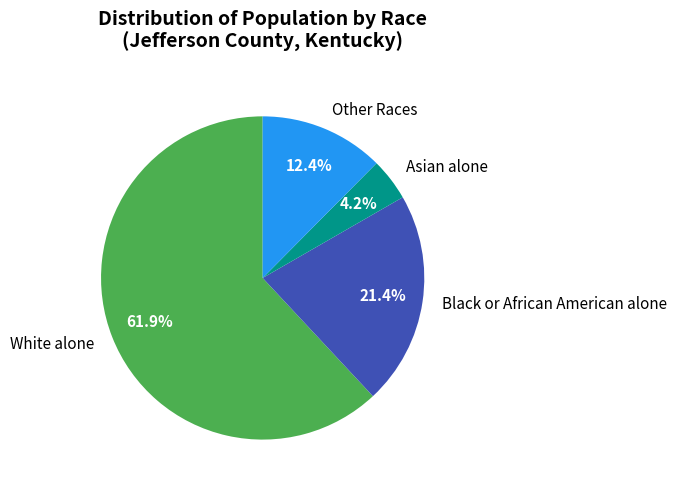

Which category has the smallest portion of the pie?

Asian alone